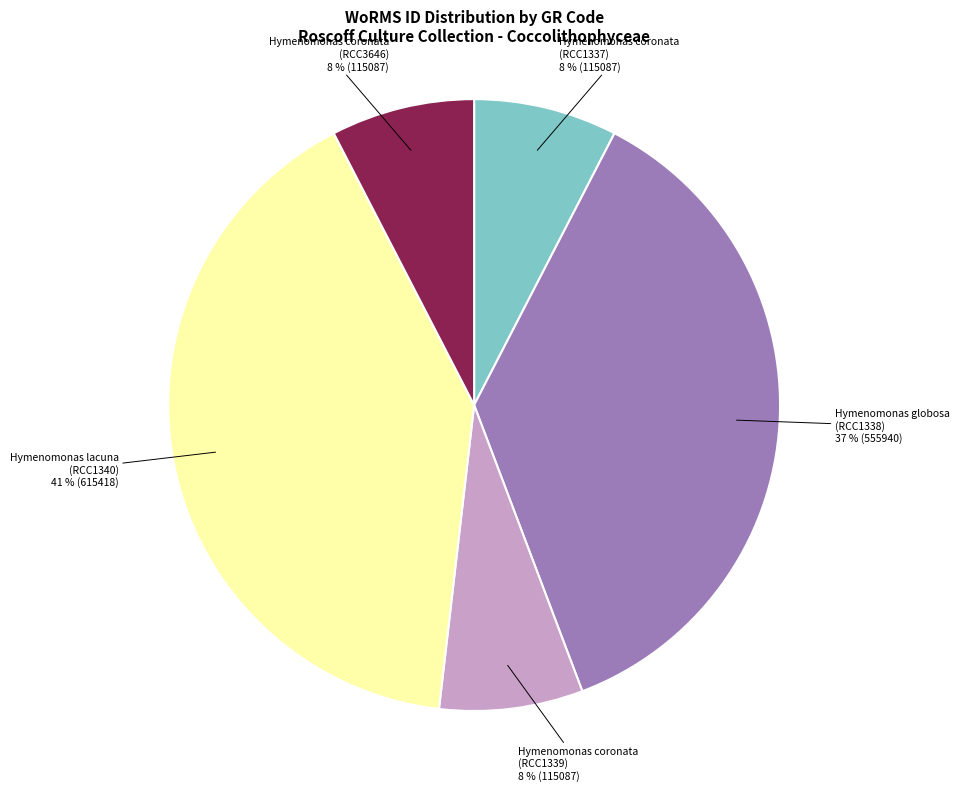

Is there any slice that represents more than half of the pie?

No